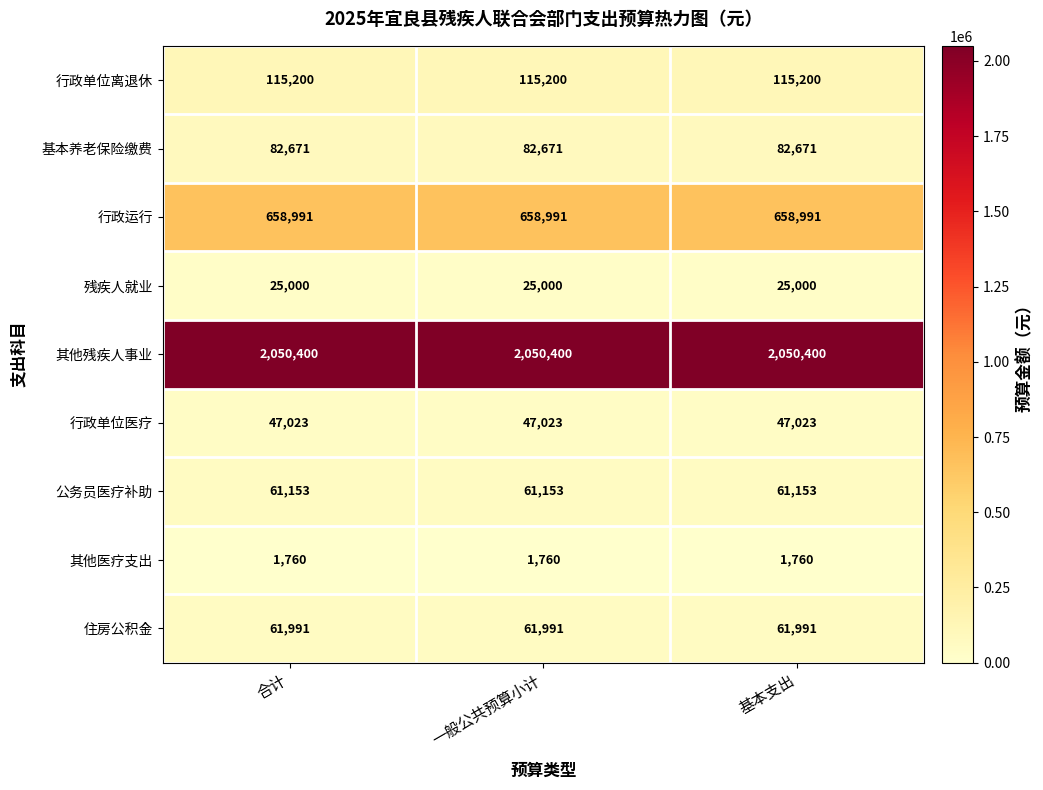

What value does the 其他残疾人事业 series have at 基本支出?

2050400